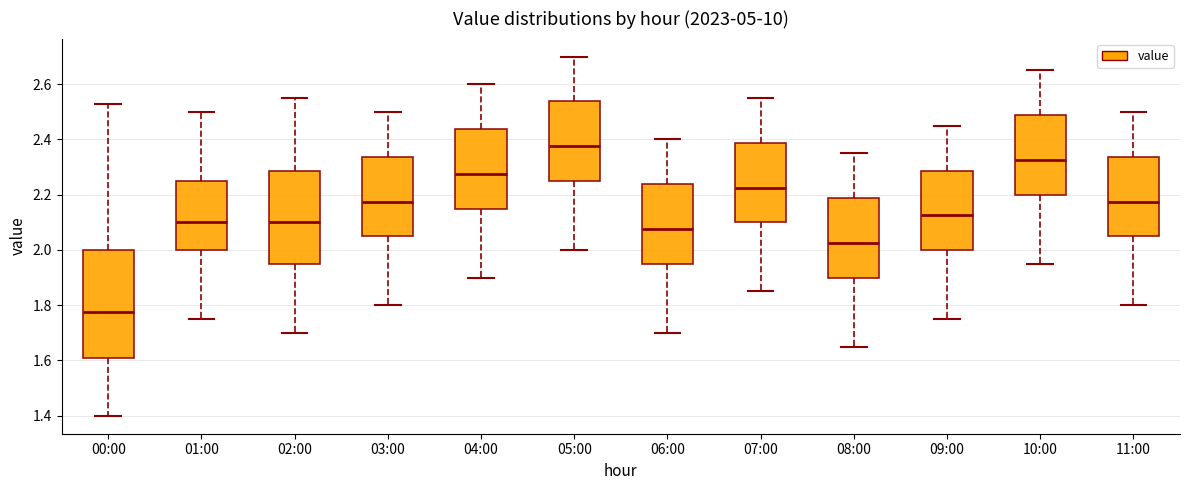

Which box has the highest median line?

05:00